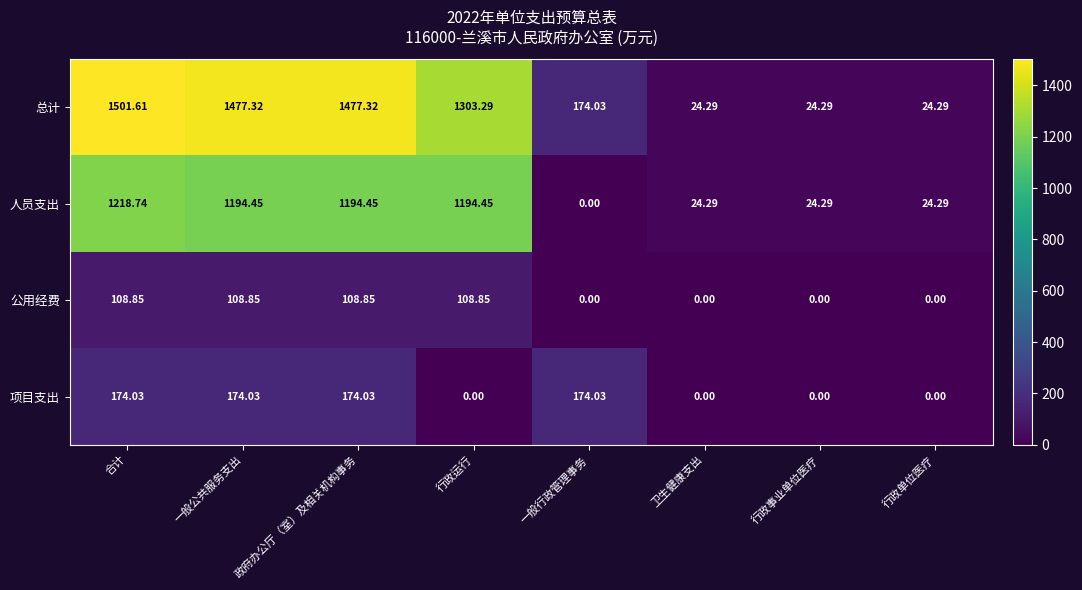

What is the maximum value shown in the chart?

1501.6